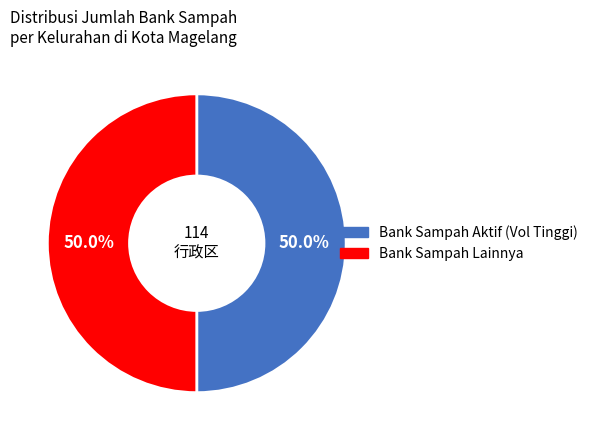

How many segments does this pie chart have?

2